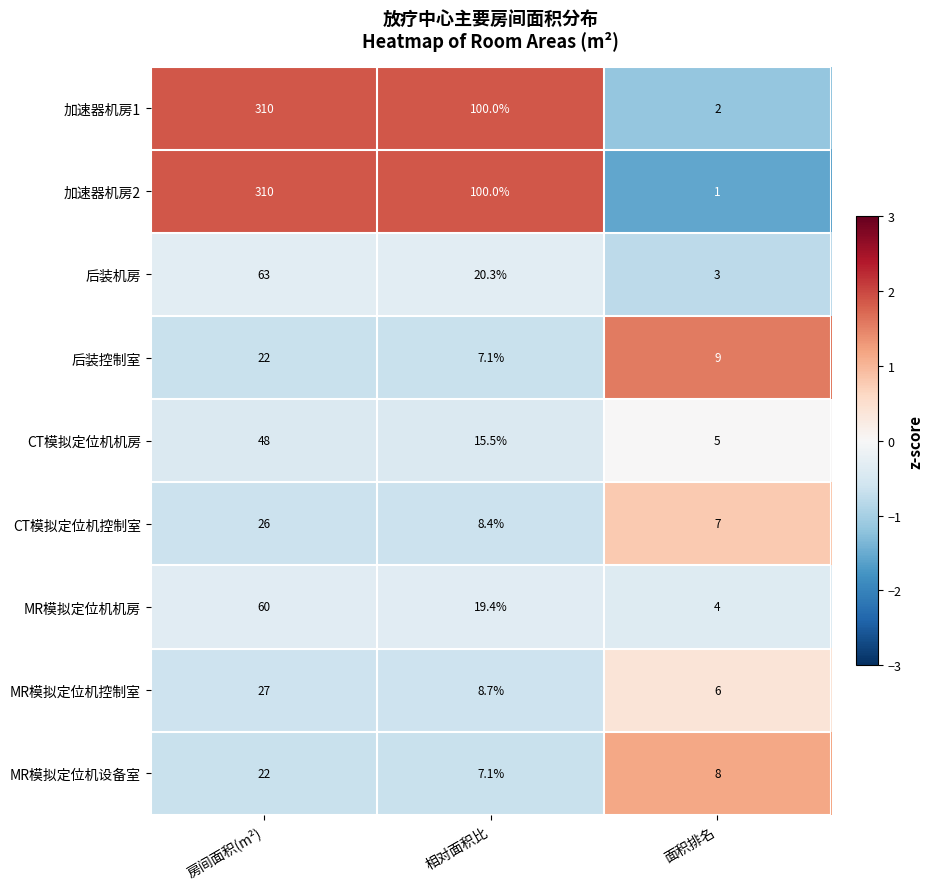

What is the spread (max minus min) of values at 房间面积(m²)?

288.0